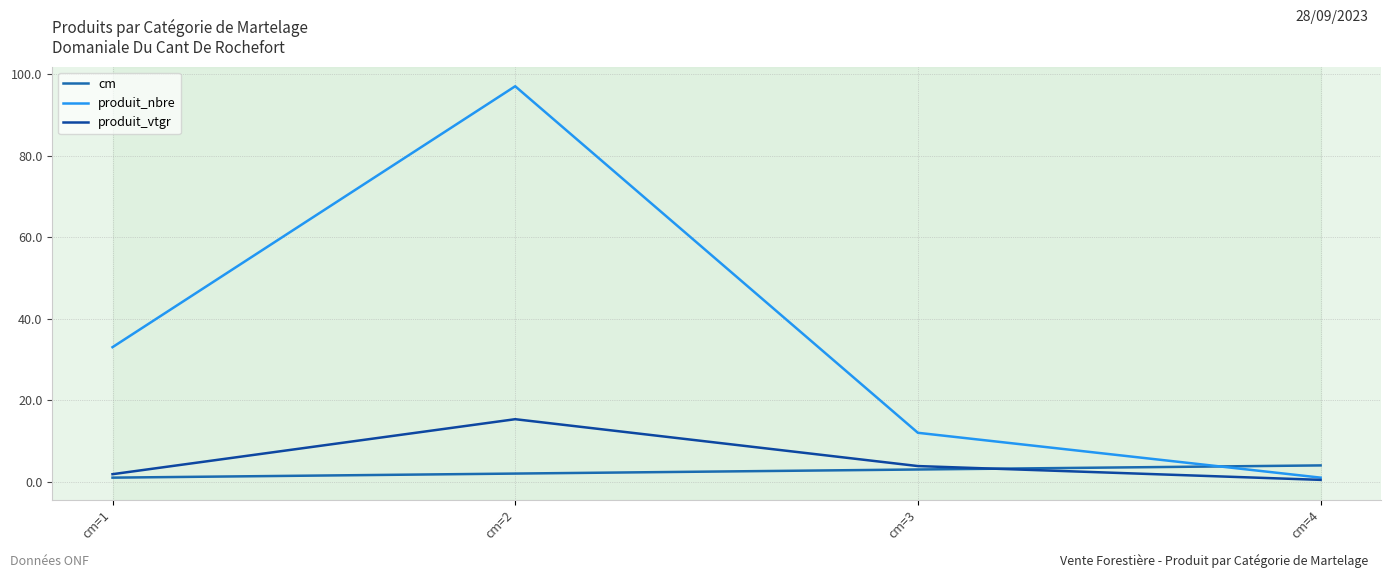

Reading right to left, what are all the values shown in this chart?

cm: cm=4=4.0	cm=3=3.0	cm=2=2.0	cm=1=1.0
produit_nbre: cm=4=1.0	cm=3=12.0	cm=2=97.0	cm=1=33.0
produit_vtgr: cm=4=0.5	cm=3=3.8	cm=2=15.3	cm=1=1.8